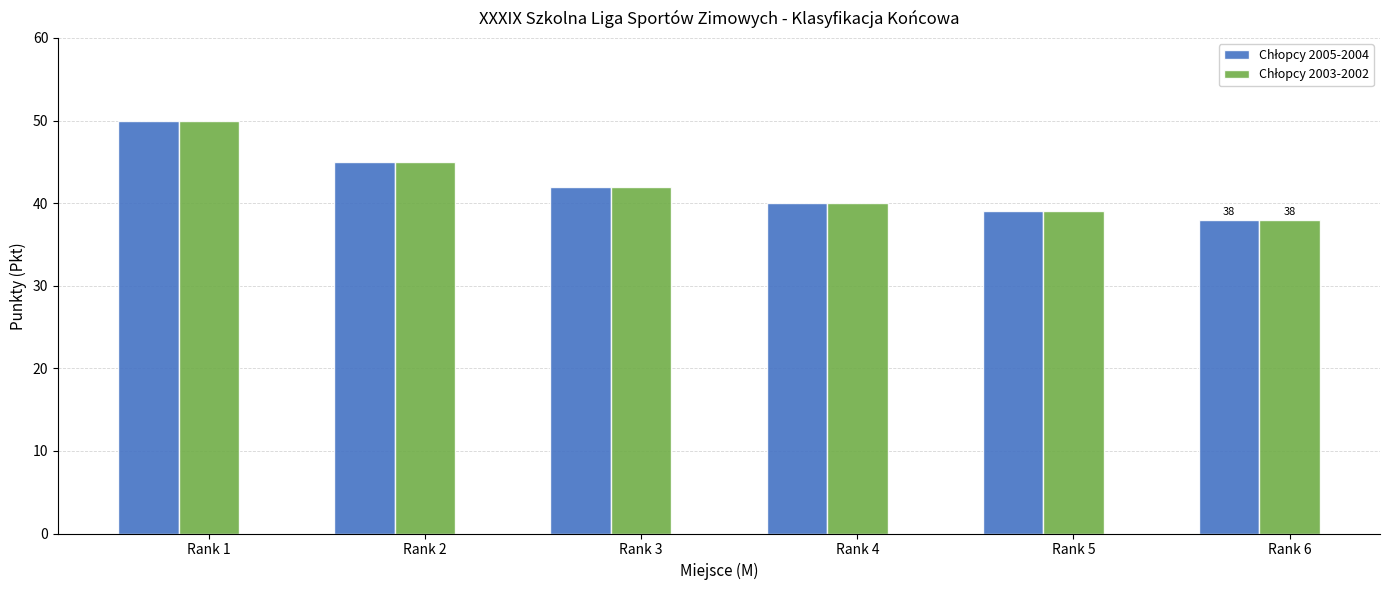

What is the smallest value displayed?

38